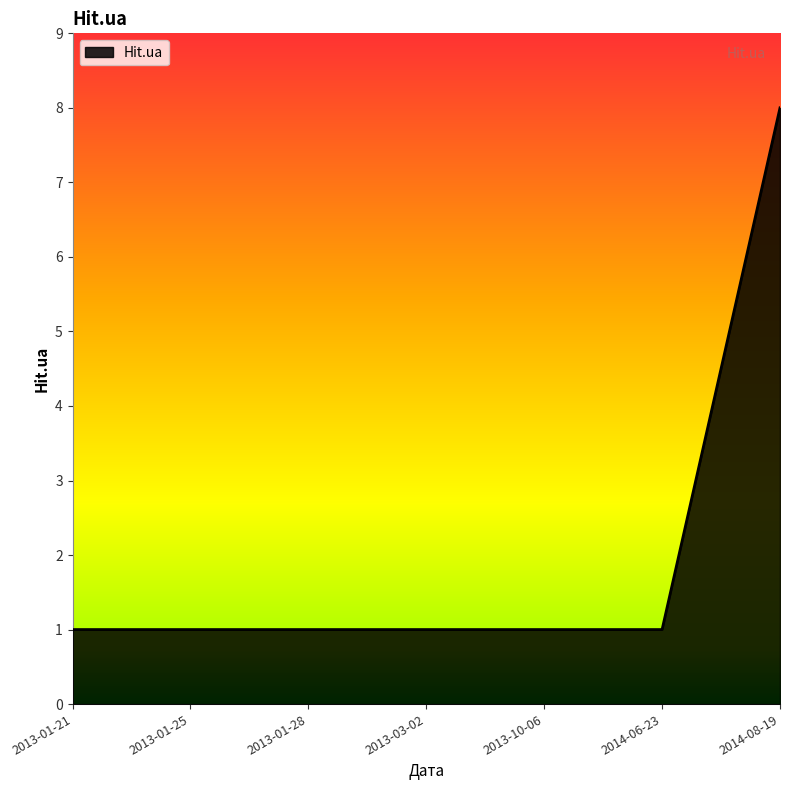

Approximately how many times larger is the value at 2013-01-21 compared to 2013-10-06?

1.0